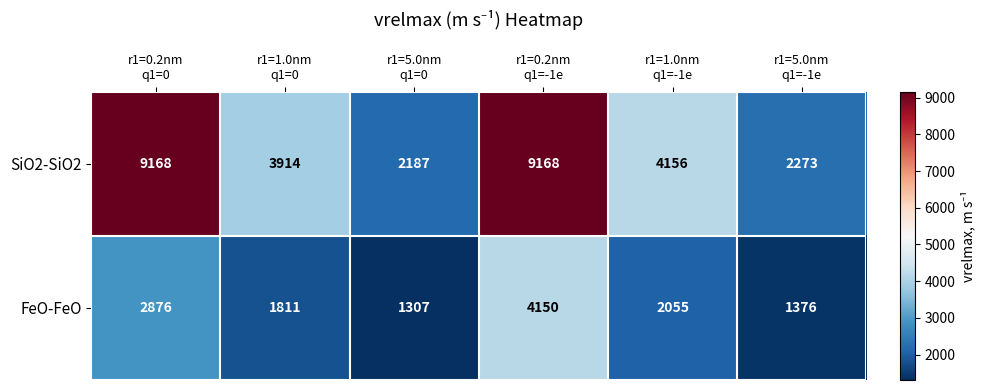

How many distinct data groups are displayed?

2